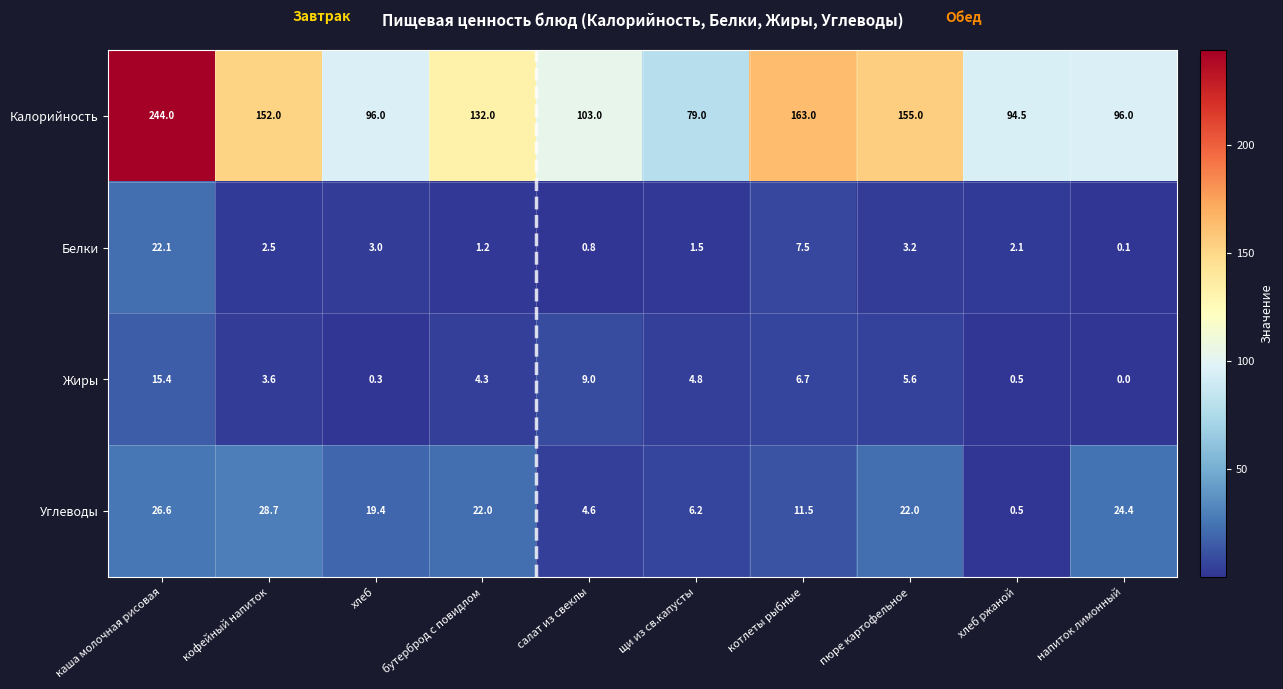

Which series changed the most between бутерброд с повидлом and напиток лимонный?

Калорийность